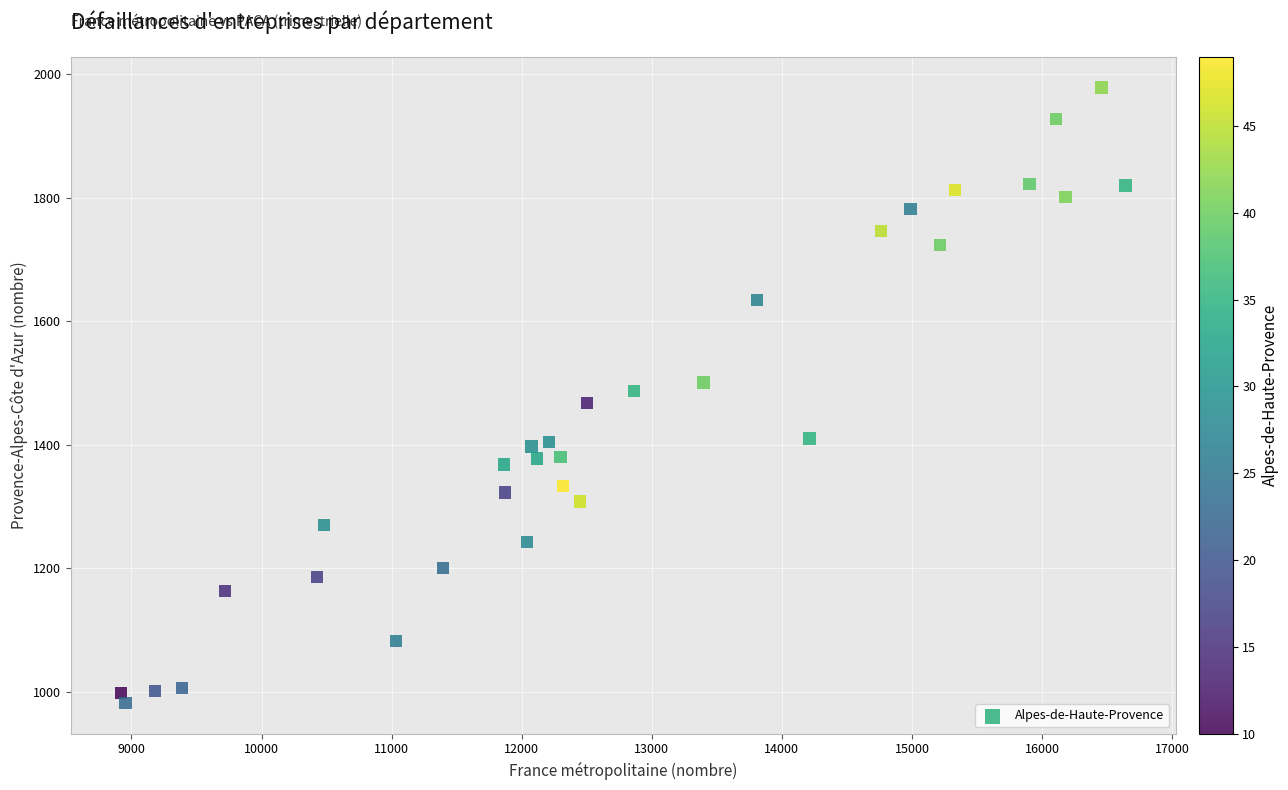

What is the range of Y values (max minus min)?

997